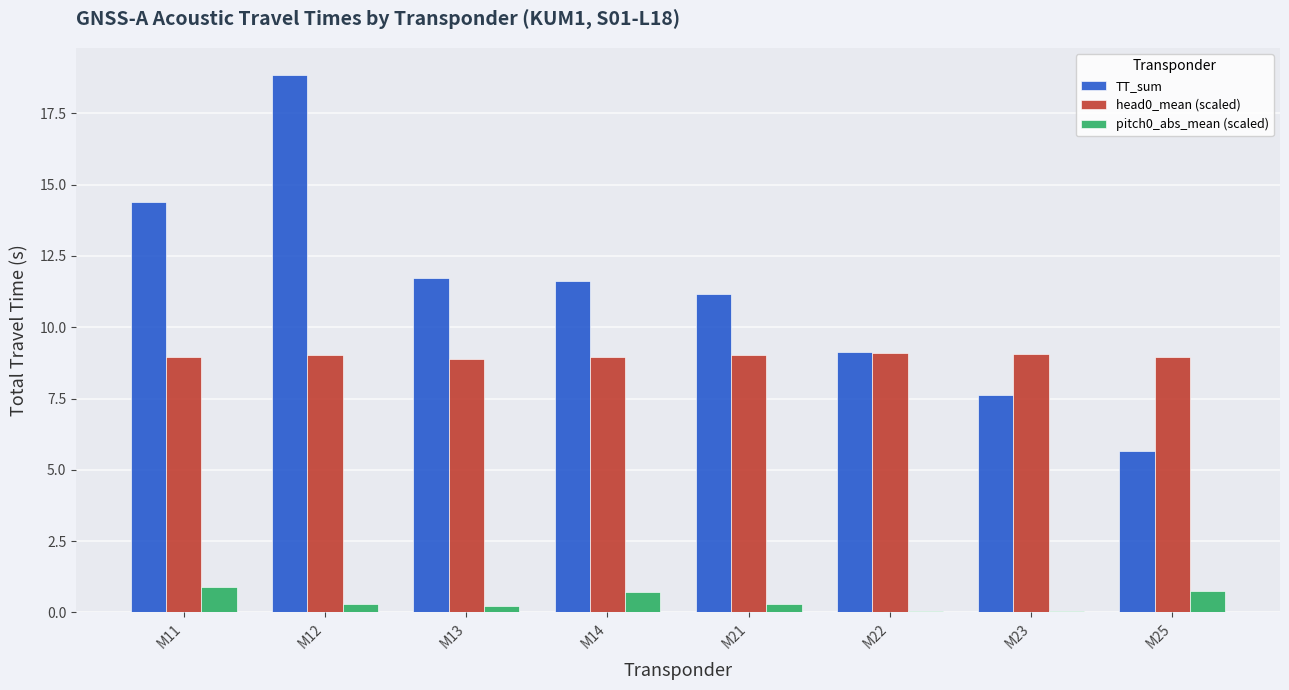

Which series has the largest total across all categories?

TT_sum